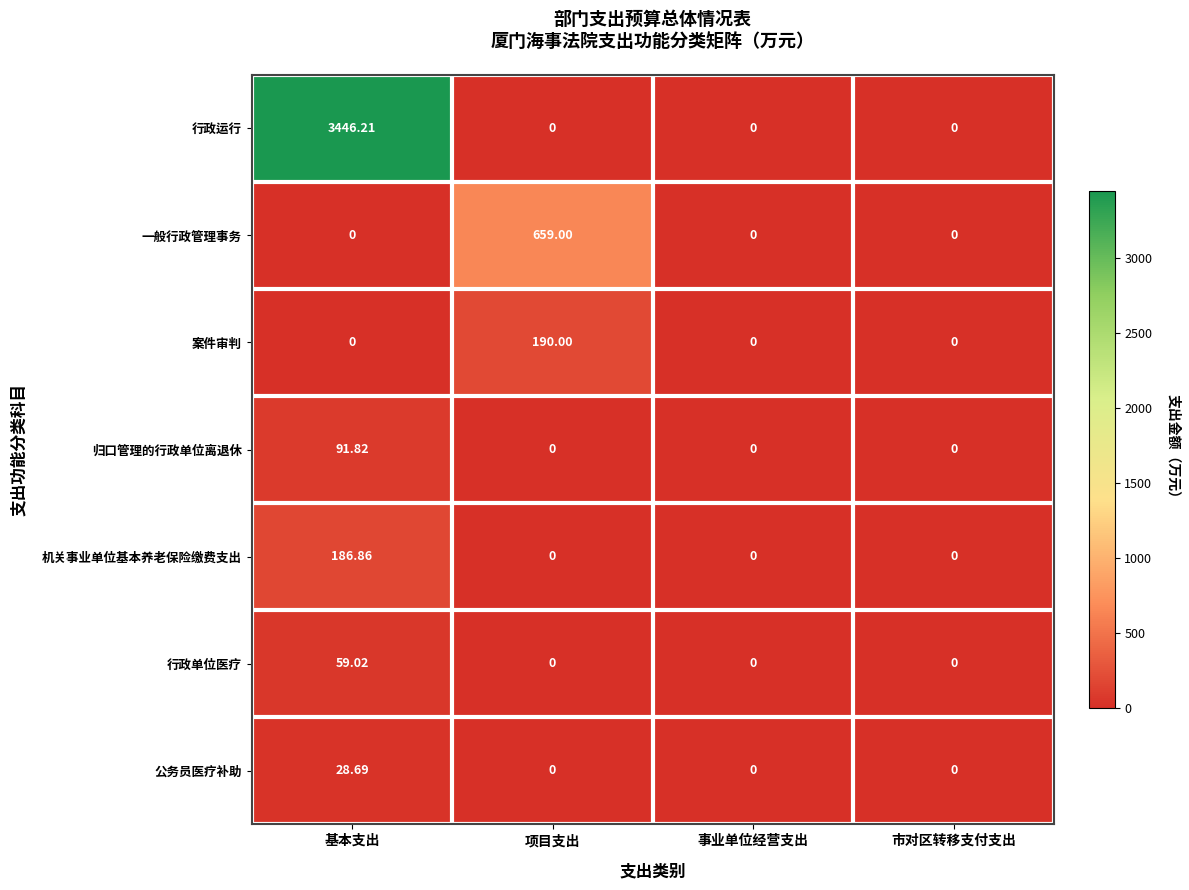

Which series has the widest spread of values?

行政运行